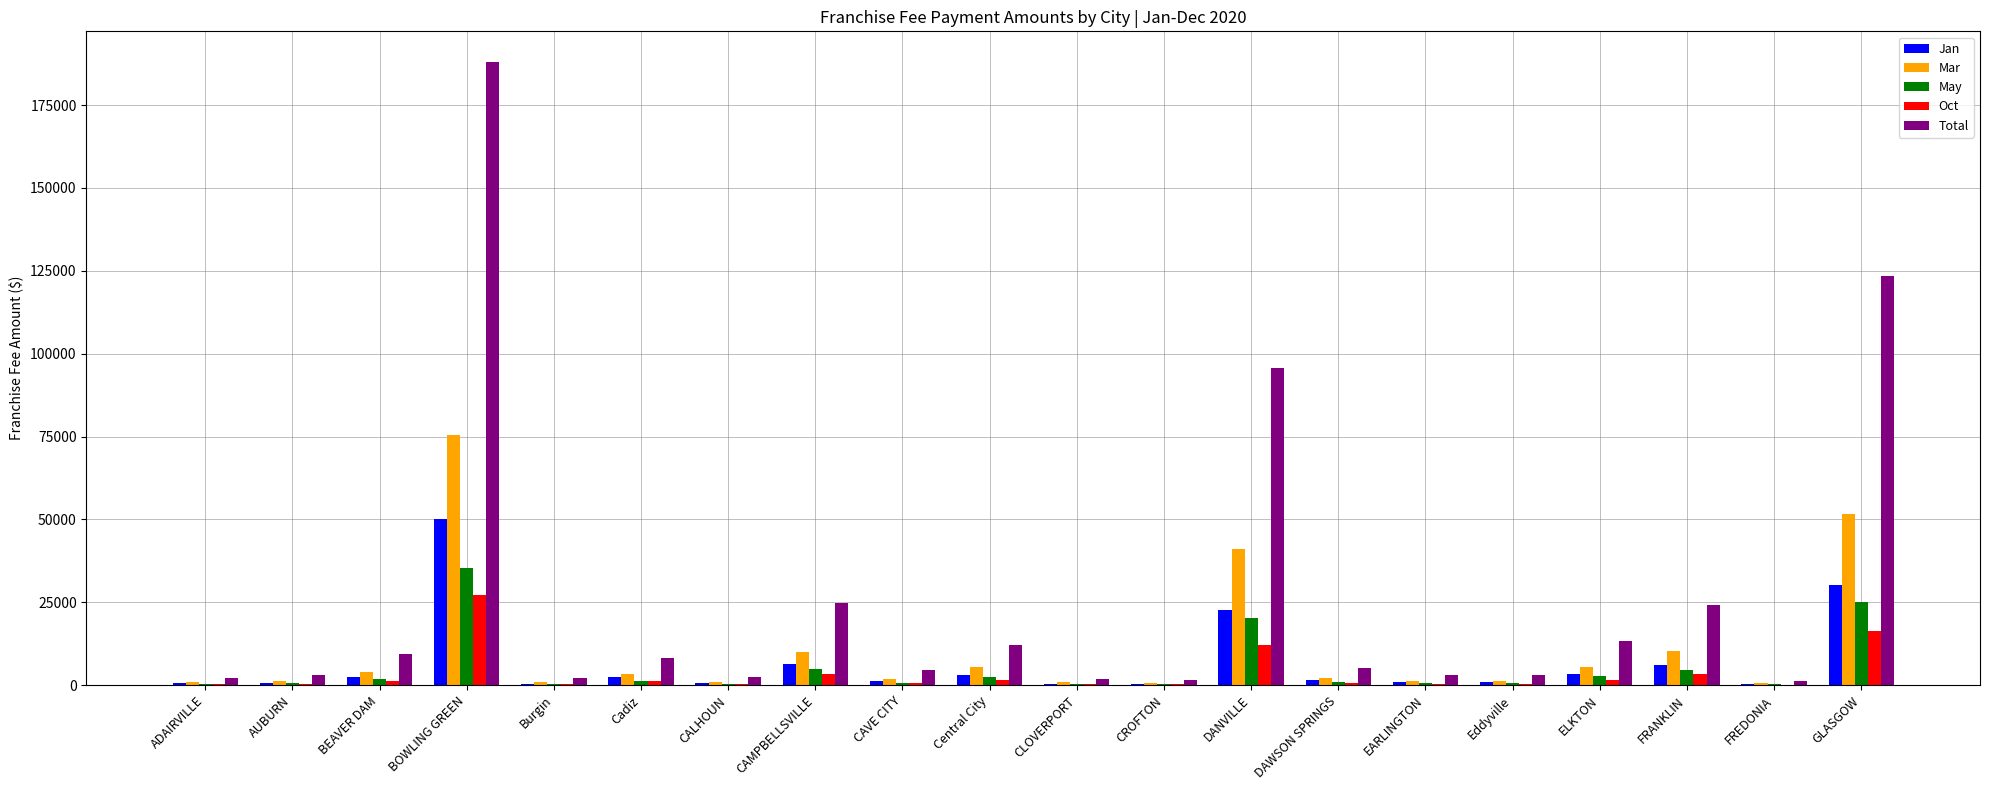

Which series has the largest total across all categories?

Total